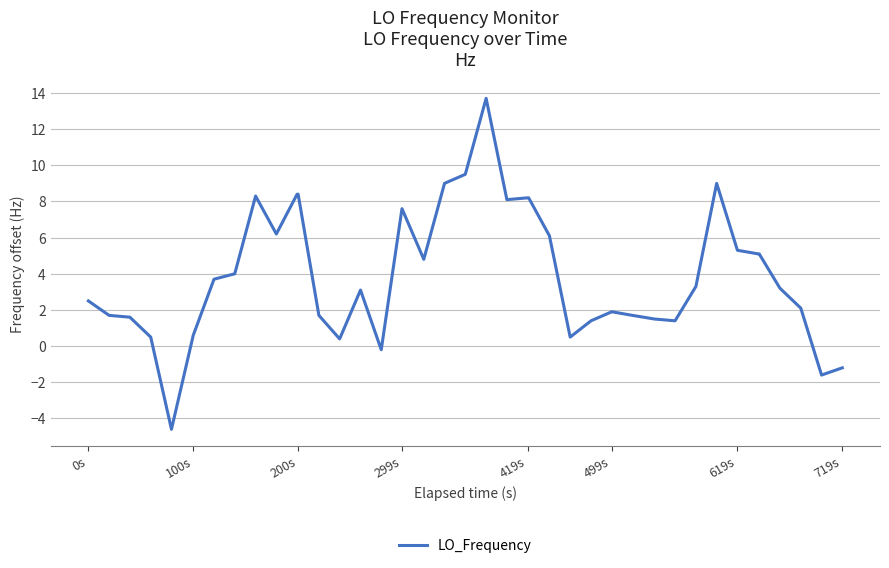

What is the difference between the maximum and minimum values?

18.3